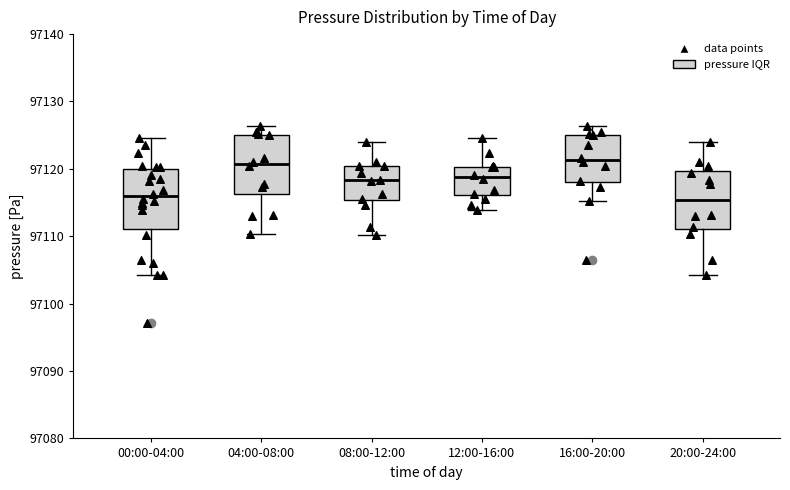

Reading left to right, read every box against the y-axis: the position of its median line, the range the box covers, and the ends of its whiskers. The values are not printed on the chart, so give them approximately, as read against the axis.

00:00-04:00: median 97116, box 97111 to 97120, whiskers 97104 to 97125
04:00-08:00: median 97121, box 97116 to 97125, whiskers 97110 to 97126
08:00-12:00: median 97118, box 97115 to 97120, whiskers 97110 to 97124
12:00-16:00: median 97119, box 97116 to 97120, whiskers 97114 to 97125
16:00-20:00: median 97121, box 97118 to 97125, whiskers 97115 to 97126
20:00-24:00: median 97115, box 97111 to 97120, whiskers 97104 to 97124